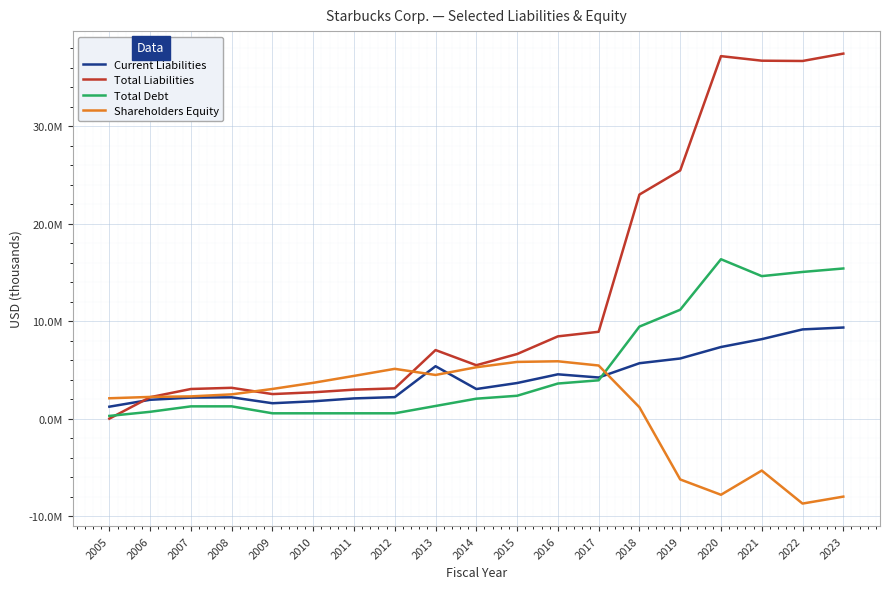

Reading left to right, what are all the values shown in this chart?

Current Liabilities: 1226996	1935620	2155566	2189700	1581000	1779100	2075800	2209800	5377300	3038700	3653500	4546900	4220700	5684200	6168700	7346800	8151400	9151800	9345300
Total Liabilities: 0	2200435	3042461	3163400	2519900	2703600	2973100	3104700	7034400	5479200	6626300	8438800	8908600	22980600	25450600	37173900	36707100	36677100	37433300
Total Debt: 280618	702720	1261144	1263300	549500	549400	549500	549600	1299400	2048300	2347500	3602200	3932600	9440100	11167000	16348300	14615800	15043900	15399700
Shareholders Equity: 2090634	2228506	2284117	2490900	3045700	3674700	4384900	5109000	4480200	5272000	5818000	5884000	5450100	1169500	-6232200	-7805100	-5321200	-8706600	-7994800